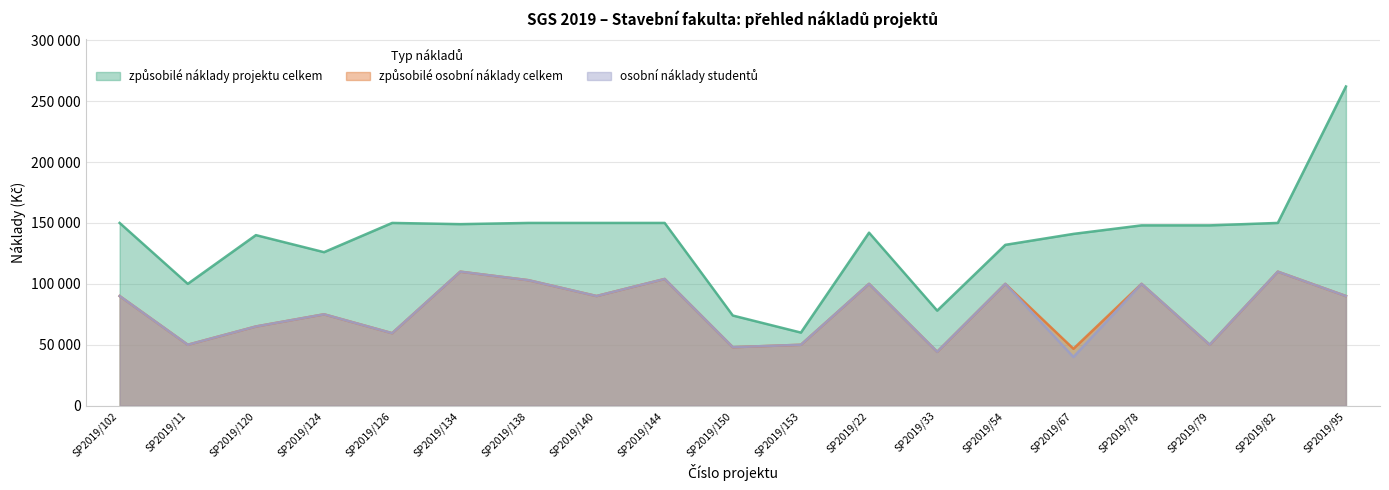

What are all the series names shown in the legend?

způsobilé náklady projektu celkem, způsobilé osobní náklady celkem, osobní náklady studentů